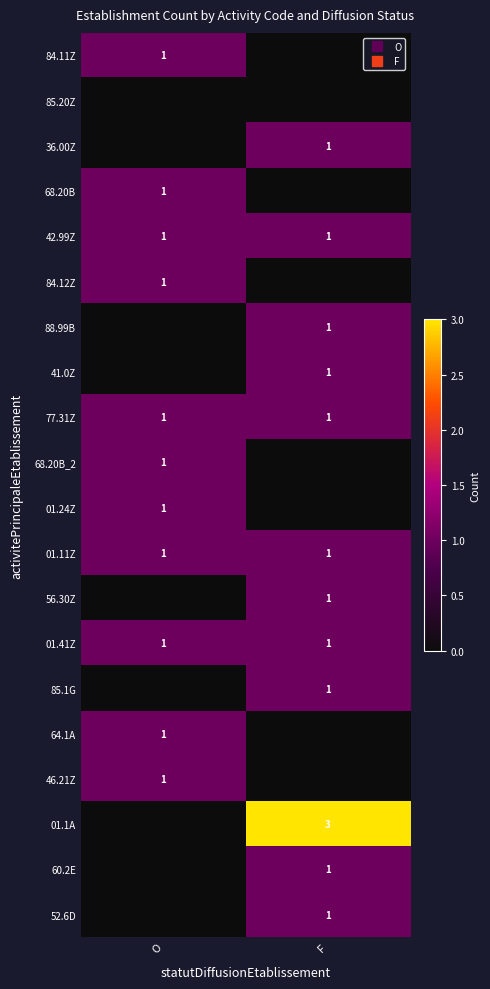

How many values in the 52.6D series are below 1?

1